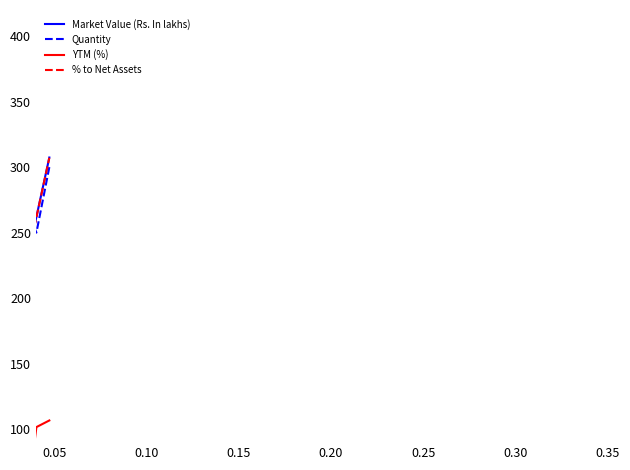

How many lines are shown in the chart?

4